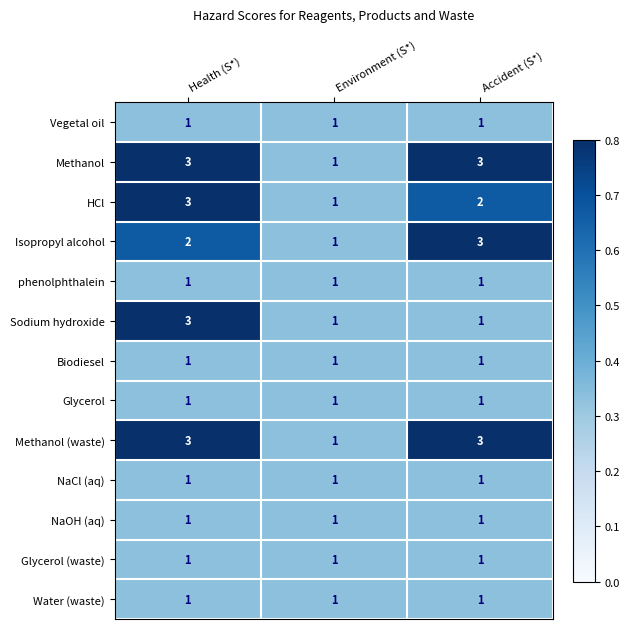

What is the maximum value shown in the chart?

3